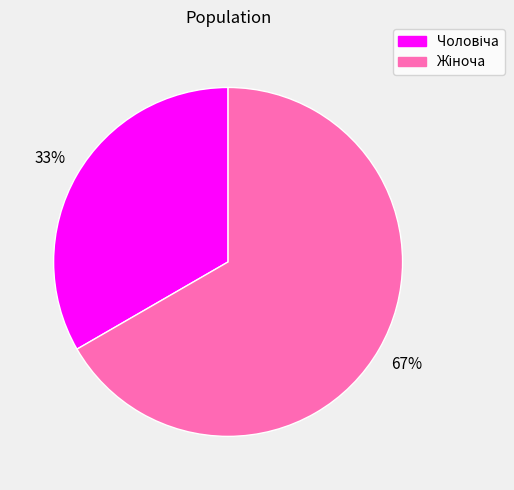

Count the number of slices in the pie.

2